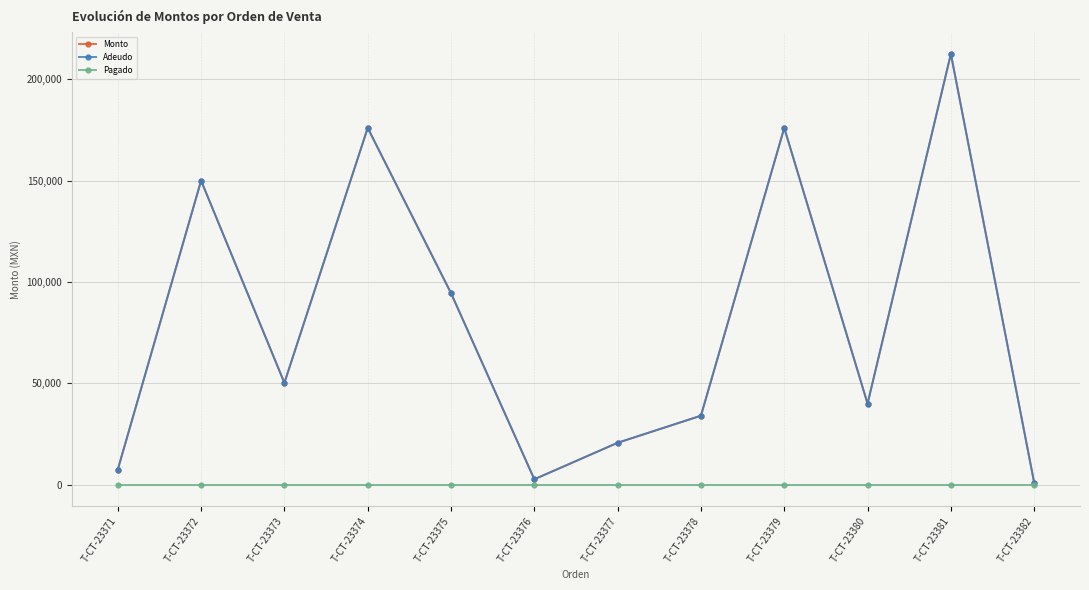

Does the chart have visible grid lines?

Yes